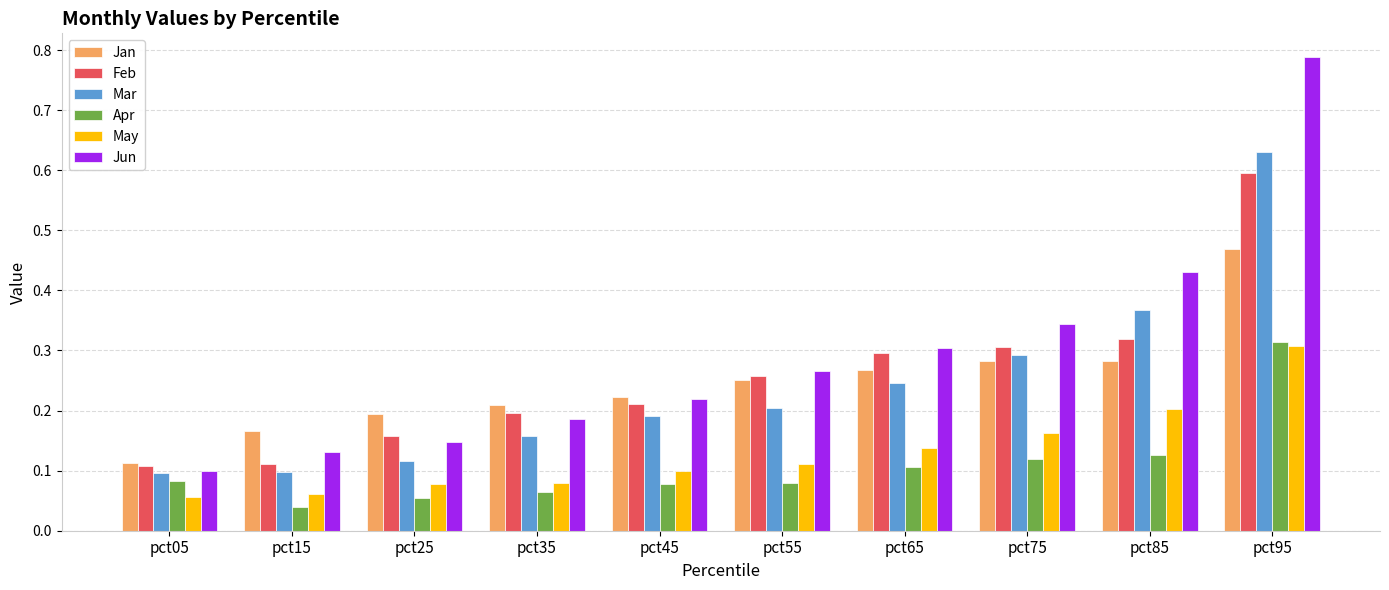

What is the sum of all Mar values?

2.4